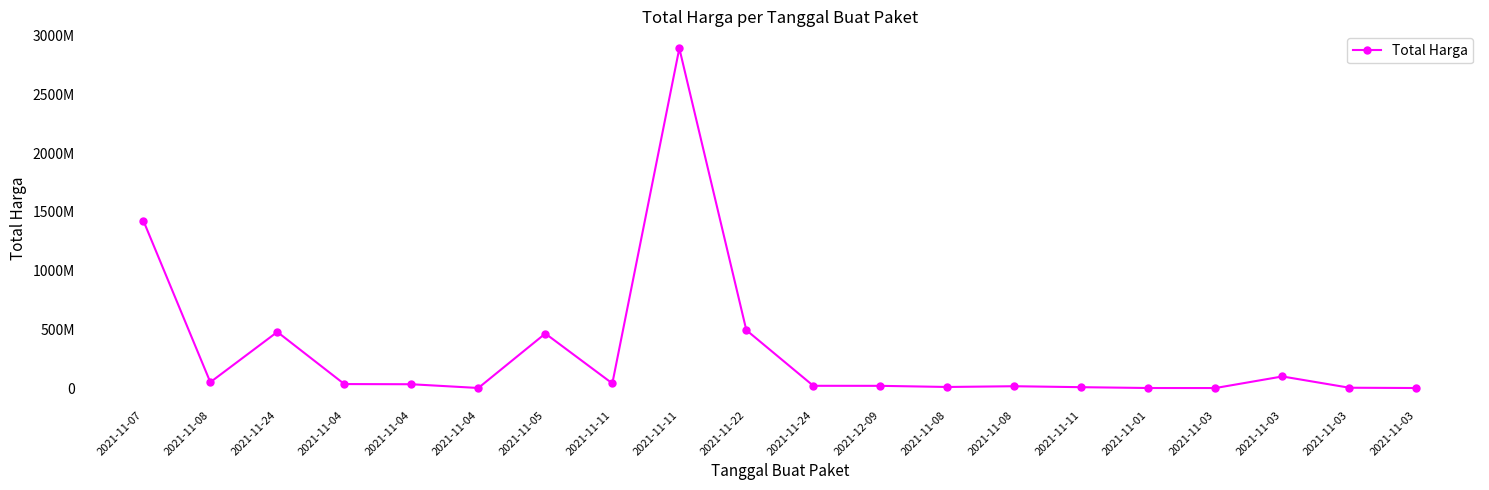

Rank the categories by value from lowest to highest.

2021-11-03, 2021-11-03, 2021-11-01, 2021-11-04, 2021-11-03, 2021-11-11, 2021-11-08, 2021-11-08, 2021-12-09, 2021-11-24, 2021-11-04, 2021-11-04, 2021-11-11, 2021-11-08, 2021-11-03, 2021-11-05, 2021-11-24, 2021-11-22, 2021-11-07, 2021-11-11